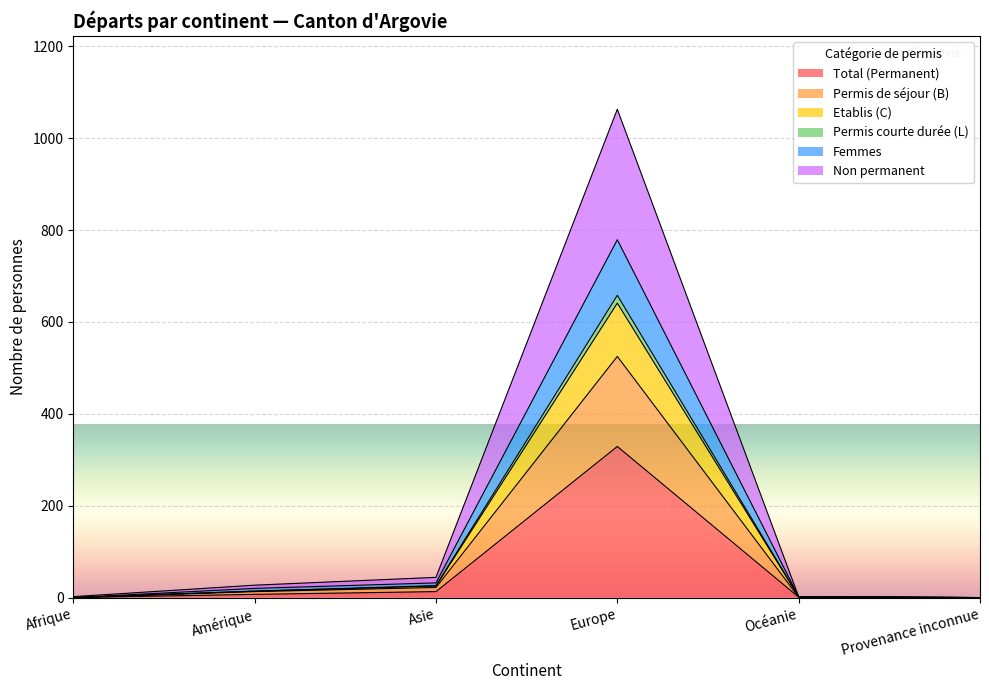

At which label does Total (Permanent) reach its peak?

Europe